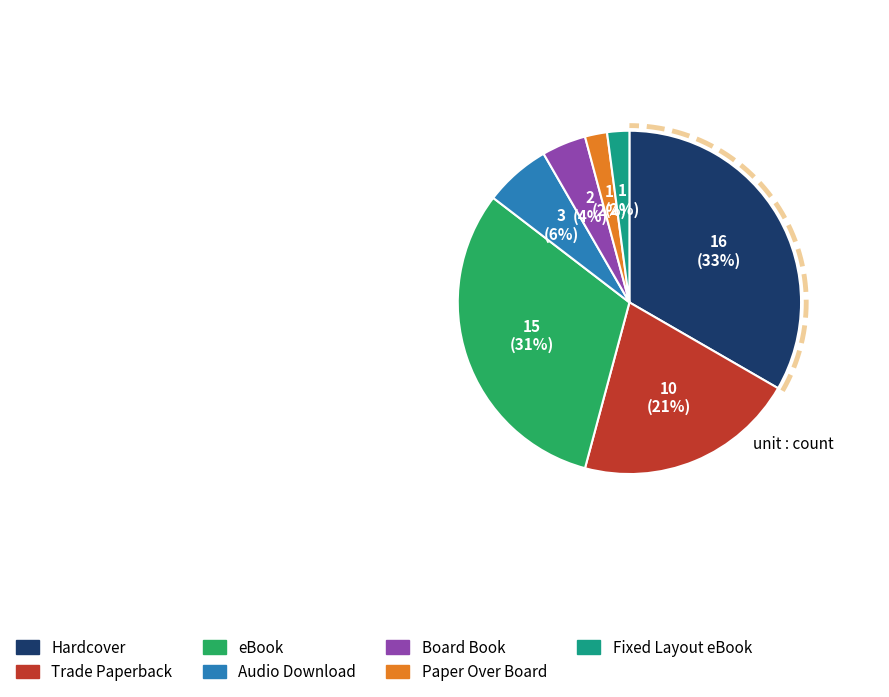

To the nearest percent, what percentage of the pie is Board Book?

4%